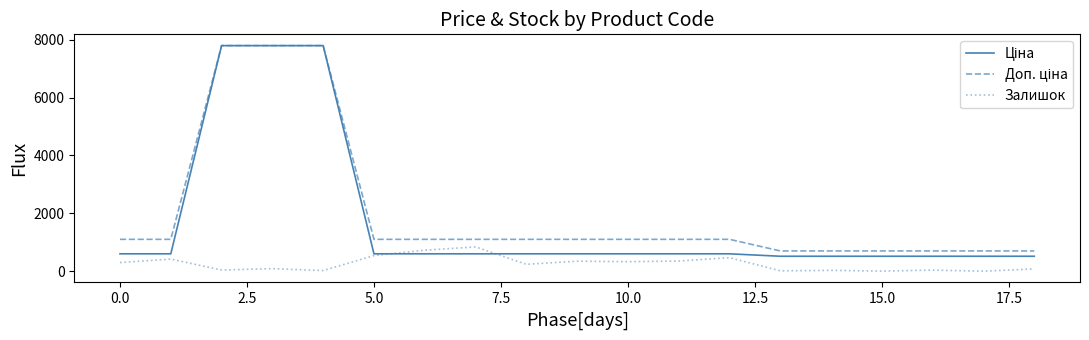

What is the difference between the second highest and second lowest values in the Залишок series?

721.0